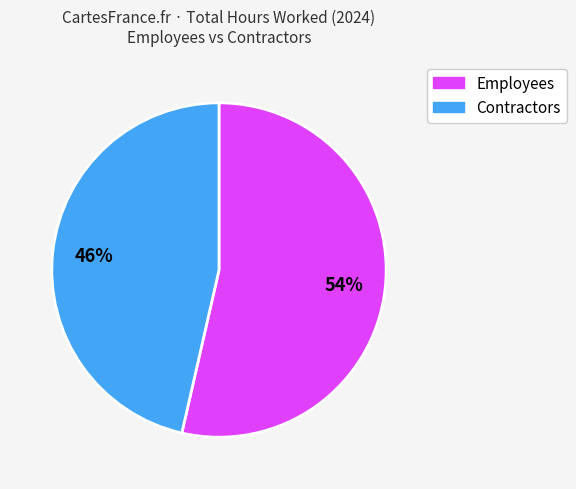

Is there a majority slice in this chart?

Yes